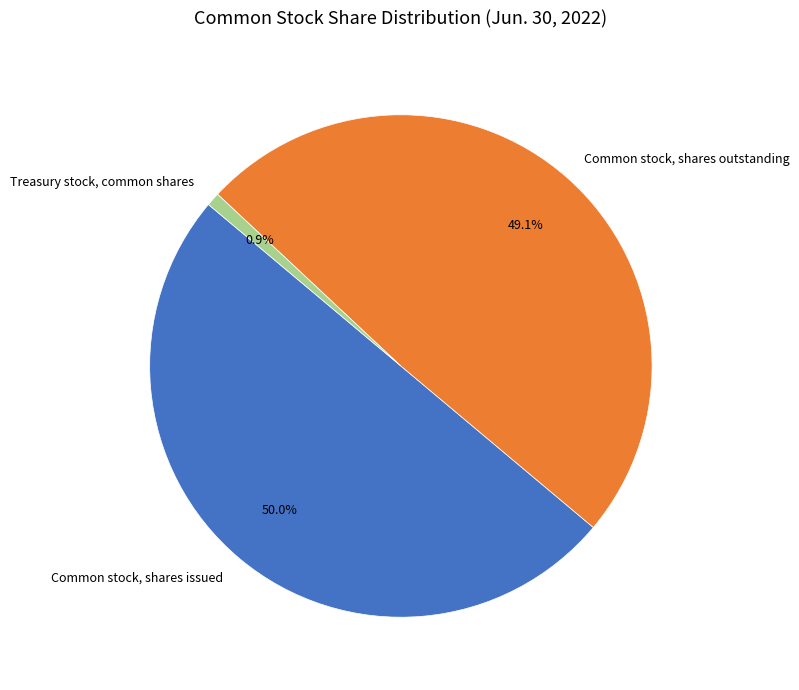

Which has a higher value, Treasury stock, common shares or Common stock, shares outstanding?

Common stock, shares outstanding